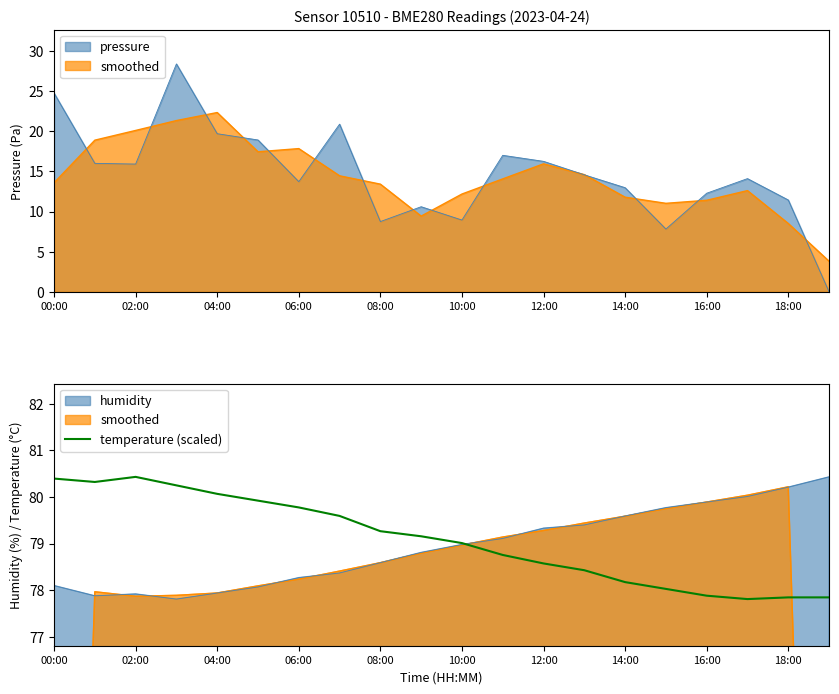

Where is the first local minimum?

02:00